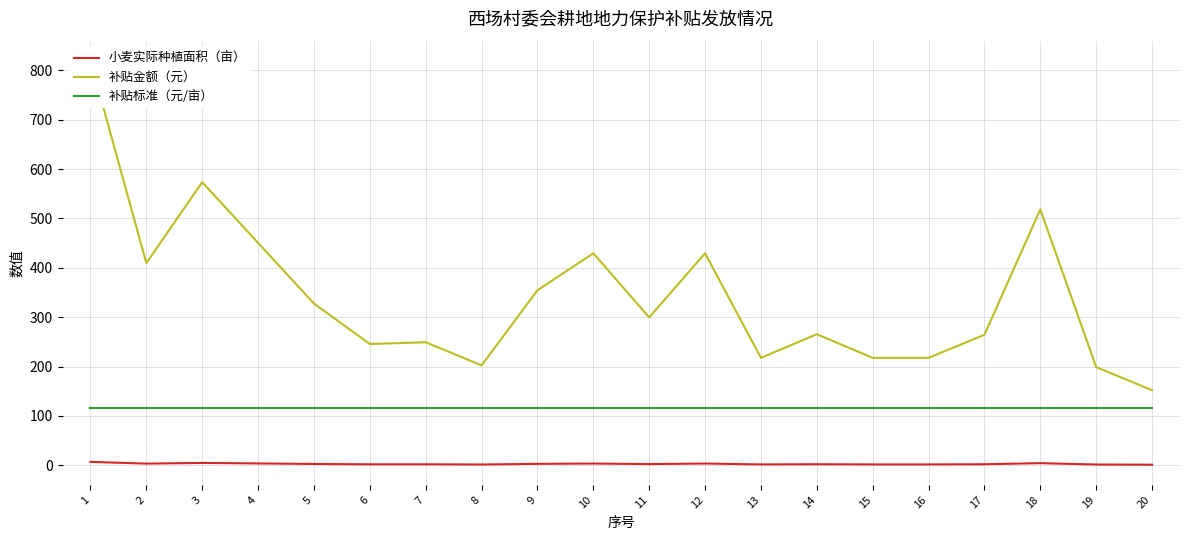

What is the sum of all 小麦实际种植面积（亩） values?

58.5